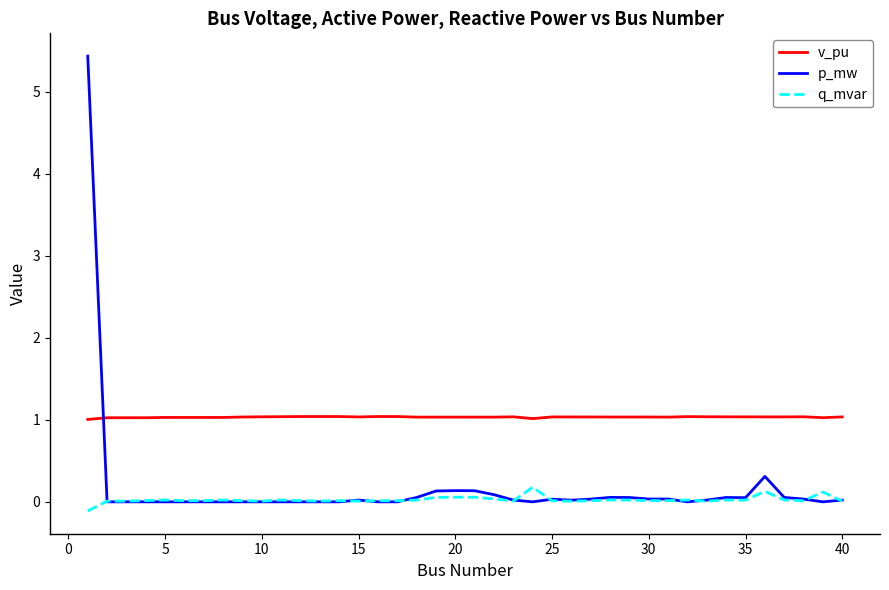

True or false: v_pu has more than 0 interior local peaks.

True